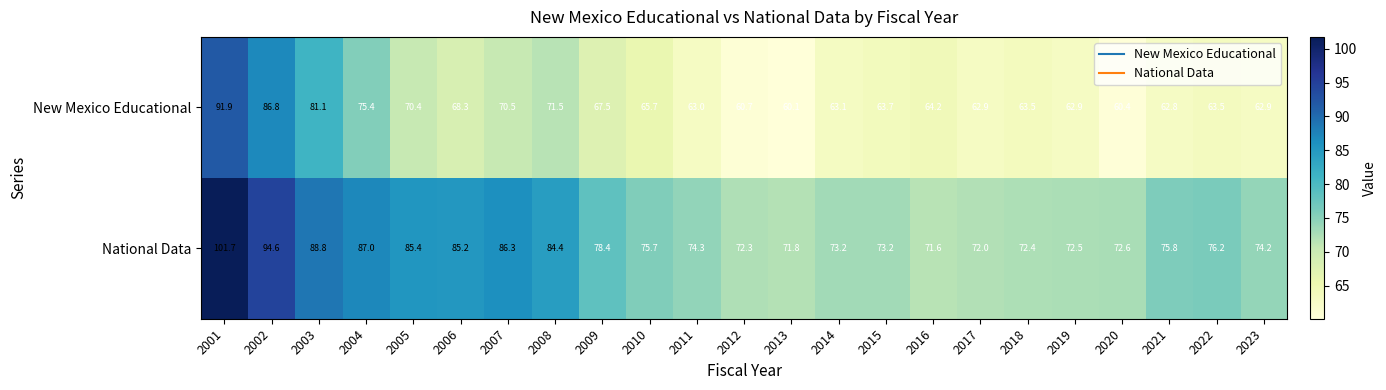

Is it true that National Data equals 88.8 at 2003?

True